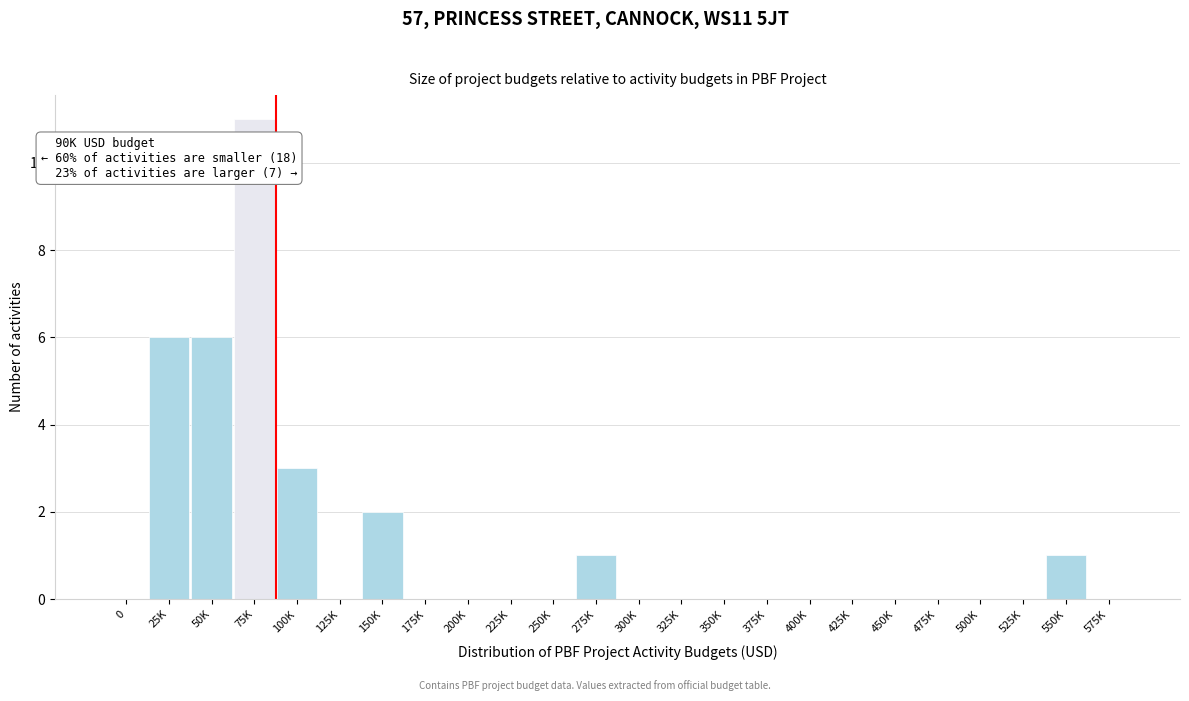

Reading left to right, extract all data points from this chart.

0=0	25K=6	50K=6	75K=11	100K=3	125K=0	150K=2	175K=0	200K=0	225K=0	250K=0	275K=1	300K=0	325K=0	350K=0	375K=0	400K=0	425K=0	450K=0	475K=0	500K=0	525K=0	550K=1	575K=0